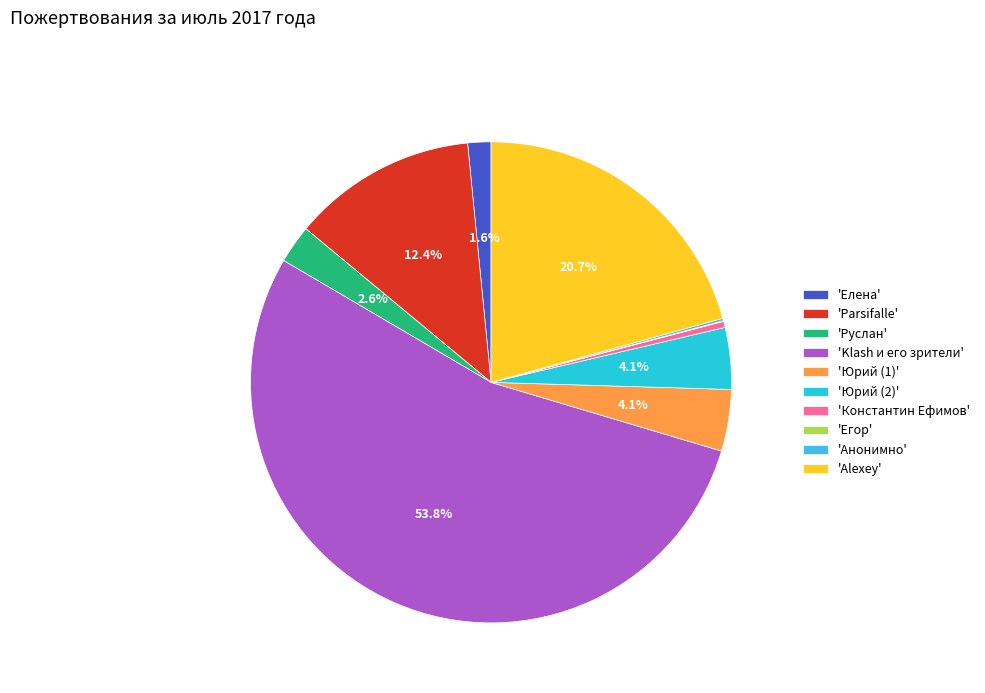

Is there a majority slice in this chart?

Yes